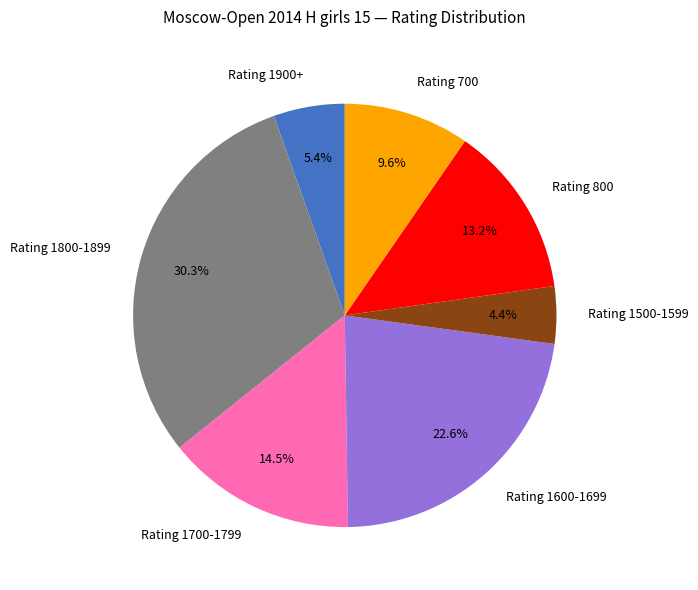

Rank the categories by value from lowest to highest.

Rating 1500-1599, Rating 1900+, Rating 700, Rating 800, Rating 1700-1799, Rating 1600-1699, Rating 1800-1899